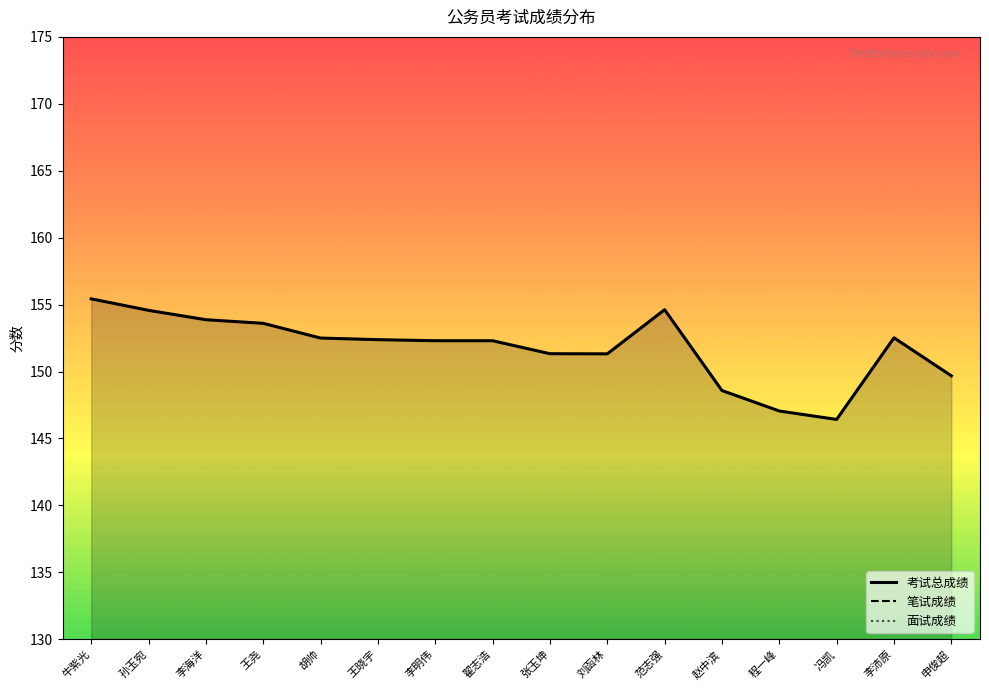

At how many categories does at least one series exceed 116?

16